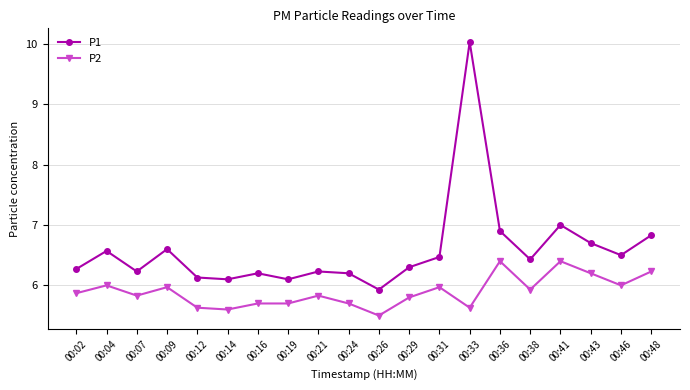

At 00:46, list the series in order from largest to smallest.

P1, P2